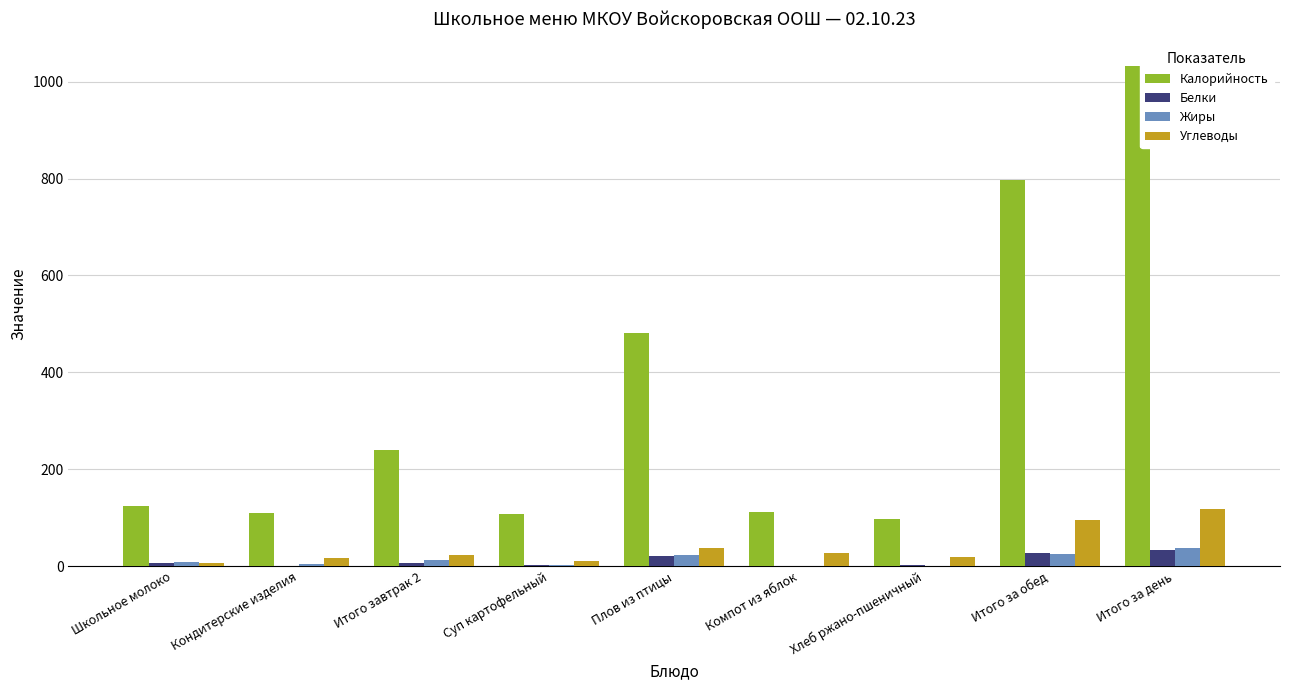

What is the total value across all series at Хлеб ржано-пшеничный?

121.2